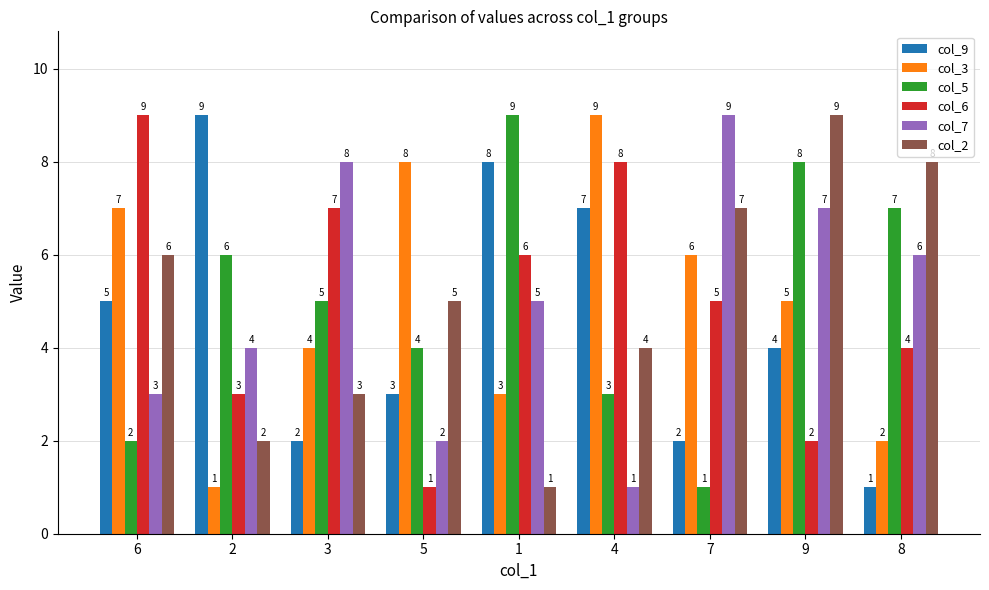

What is the minimum value shown in the chart?

1